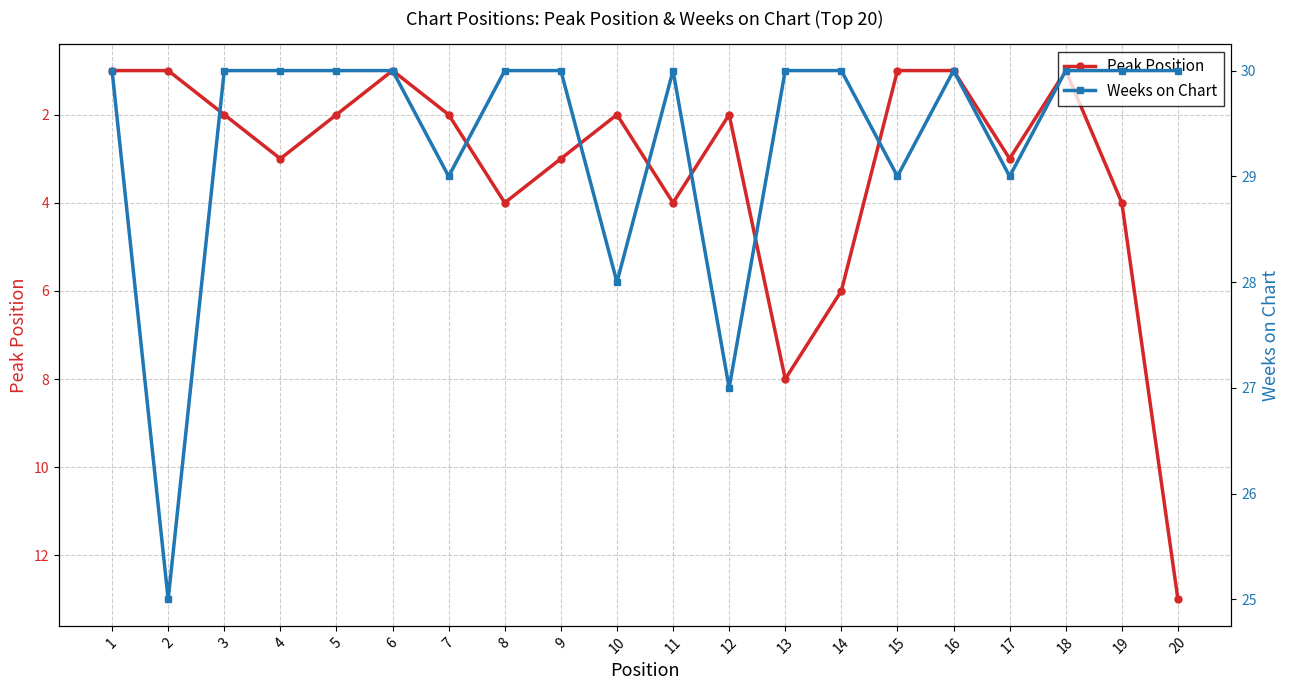

True or false: Peak Position and Weeks on Chart intersect in this chart.

False